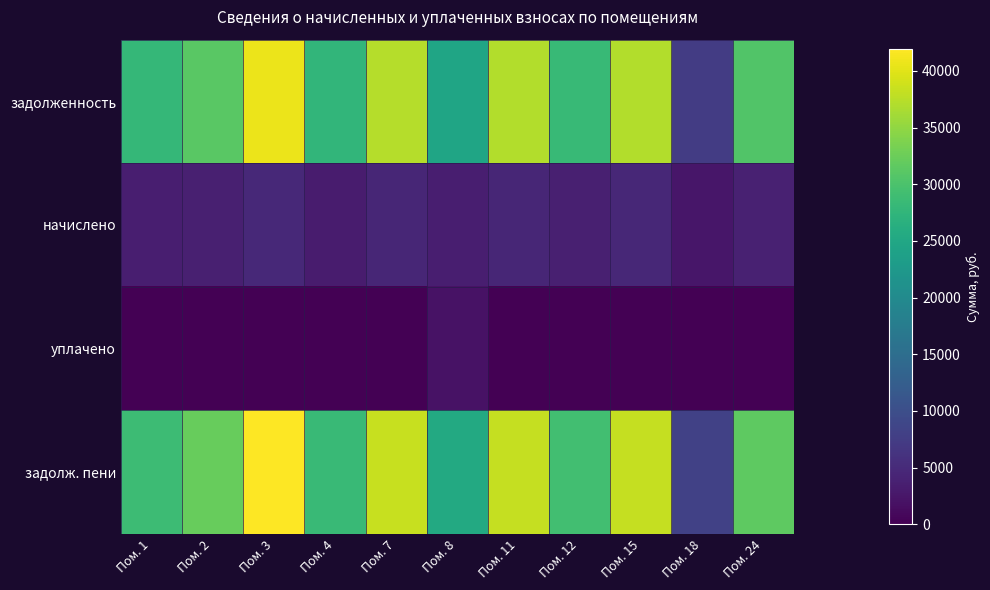

At how many categories does at least one series exceed 15227?

10